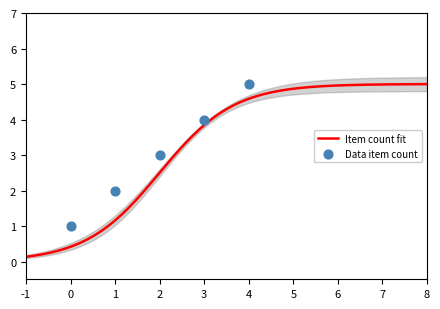

Is the value of Item count per year (data) at 1930-4-16 greater than the value of Item count per year (fit) at 1930-4-16?

Yes